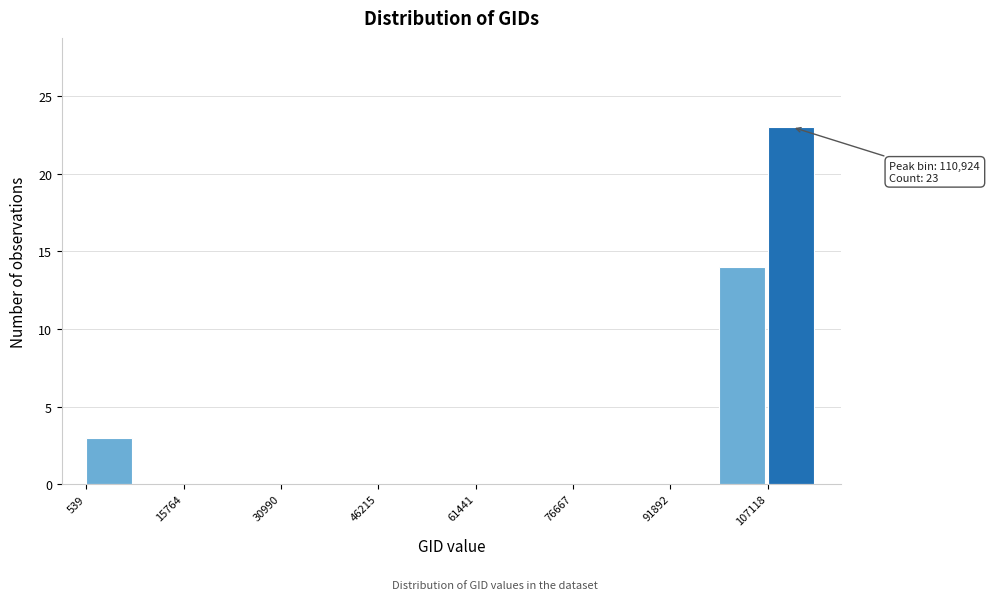

Read against the x-axis, roughly where is the centre of the tallest bar?

110000